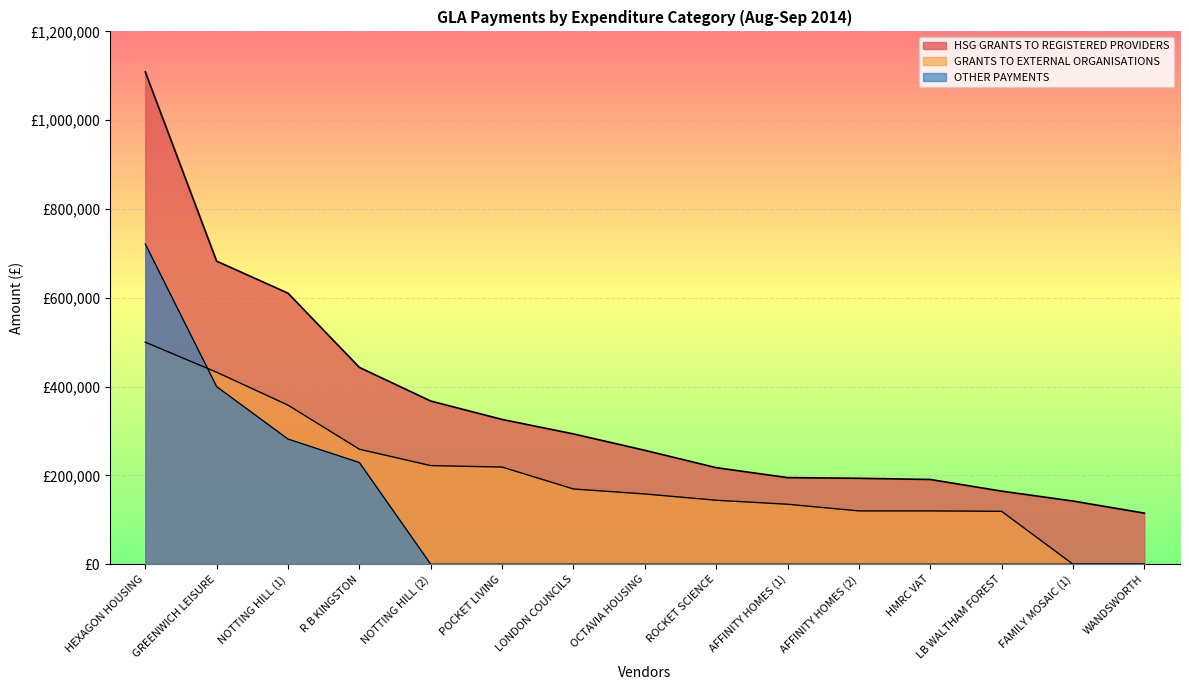

What is the value of the GRANTS TO EXTERNAL ORGANISATIONS point at the 10th from the left?

135000.0